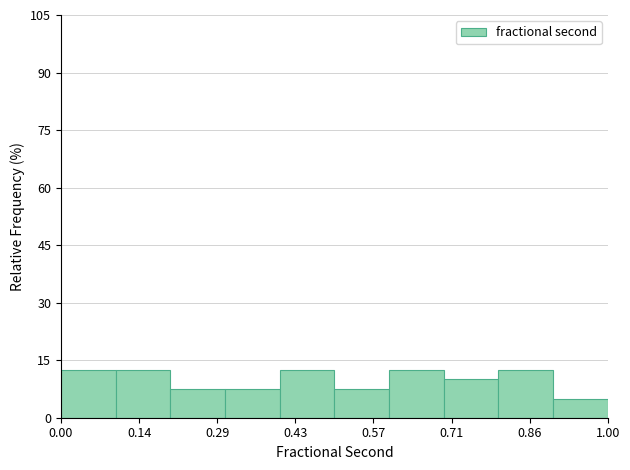

Reading left to right, list every bar in this chart as the range it spans on the x-axis followed by its height. The values are not printed on the chart, so give them approximately, as read against the axis.

0.0 to 0.1: 12
0.1 to 0.2: 12
0.2 to 0.3: 8
0.3 to 0.4: 8
0.4 to 0.5: 12
0.5 to 0.6: 8
0.6 to 0.7: 12
0.7 to 0.8: 10
0.8 to 0.9: 12
0.9 to 1.0: 6